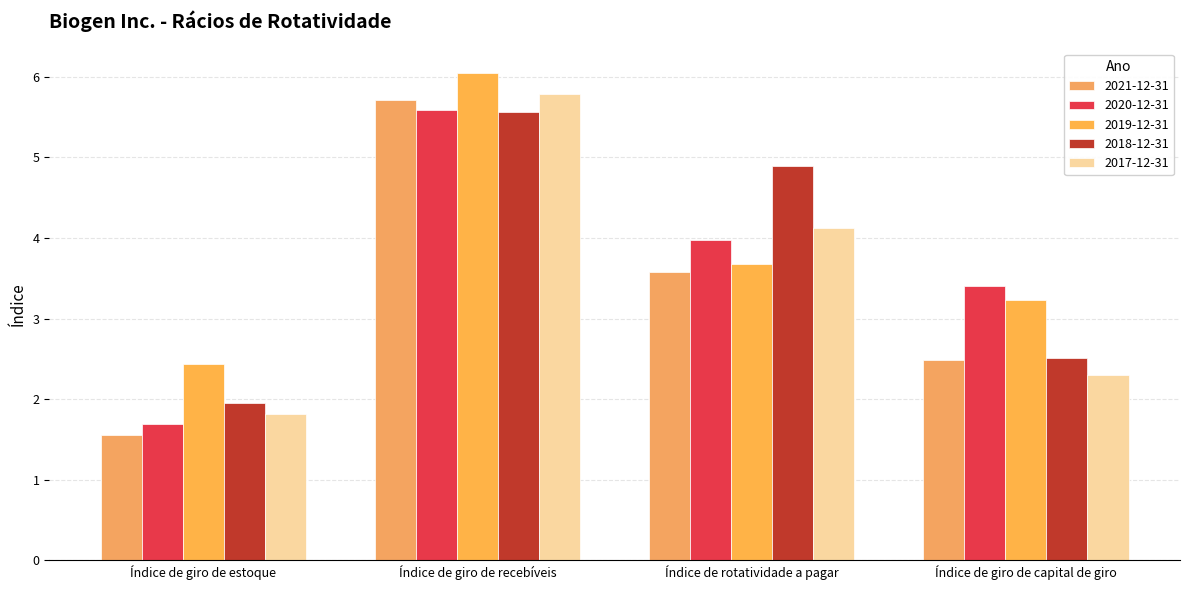

Count the number of data series in this chart.

5